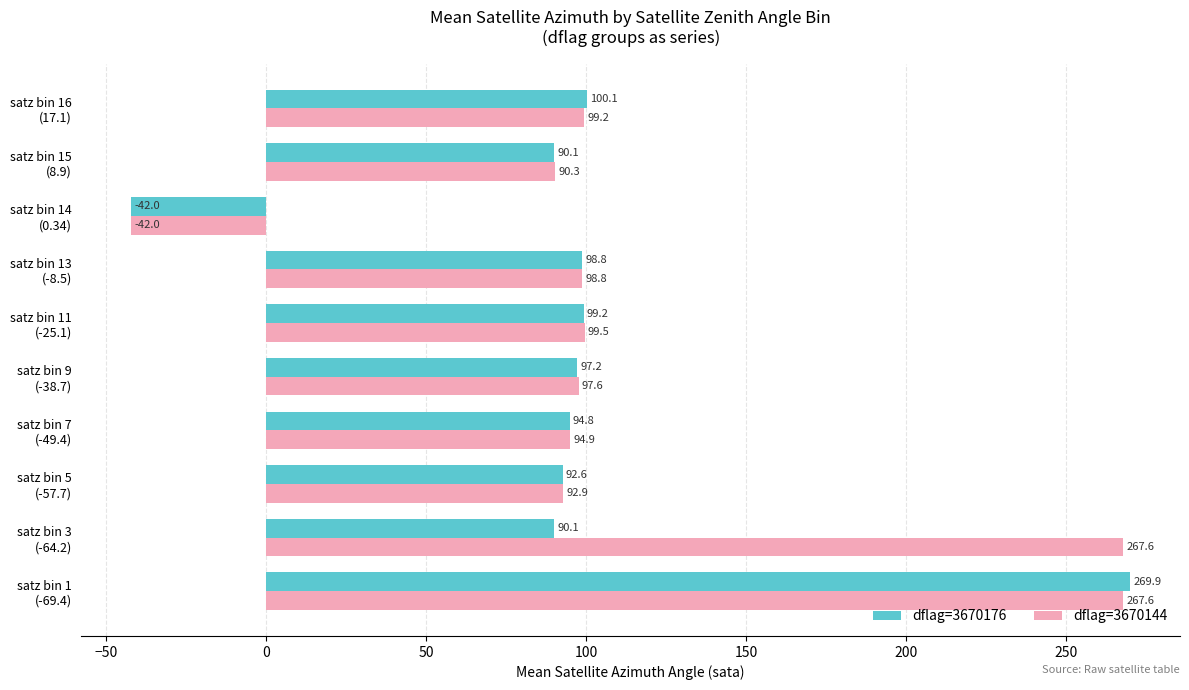

What is the greatest value displayed?

269.9